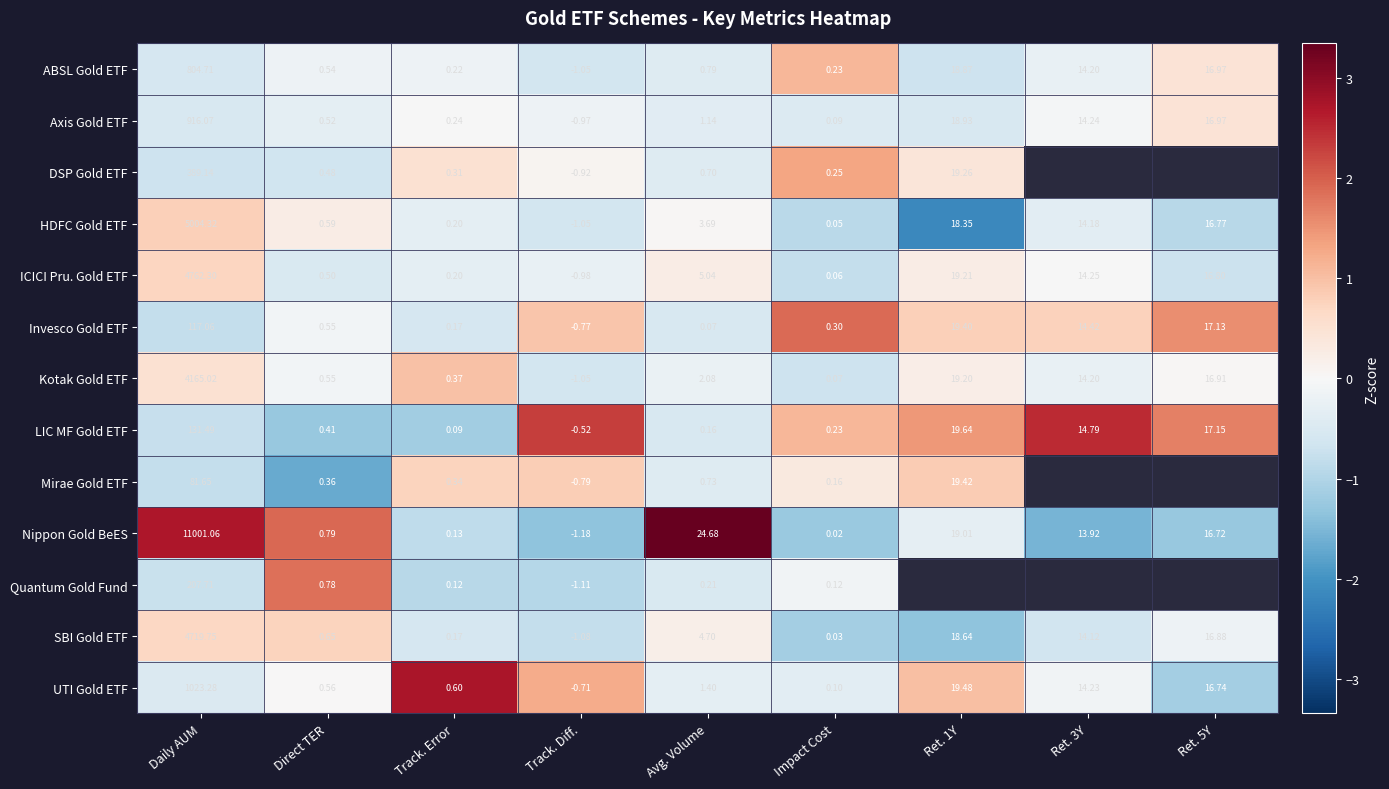

At which label does HDFC Gold ETF first exceed 3?

Daily AUM